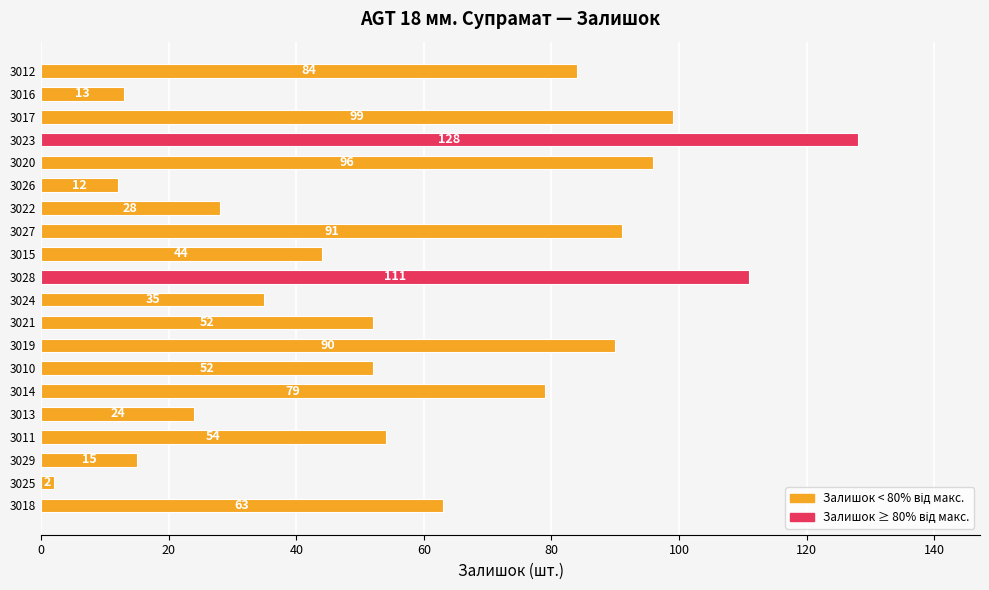

Is it true that the value at 3016 is 13?

True